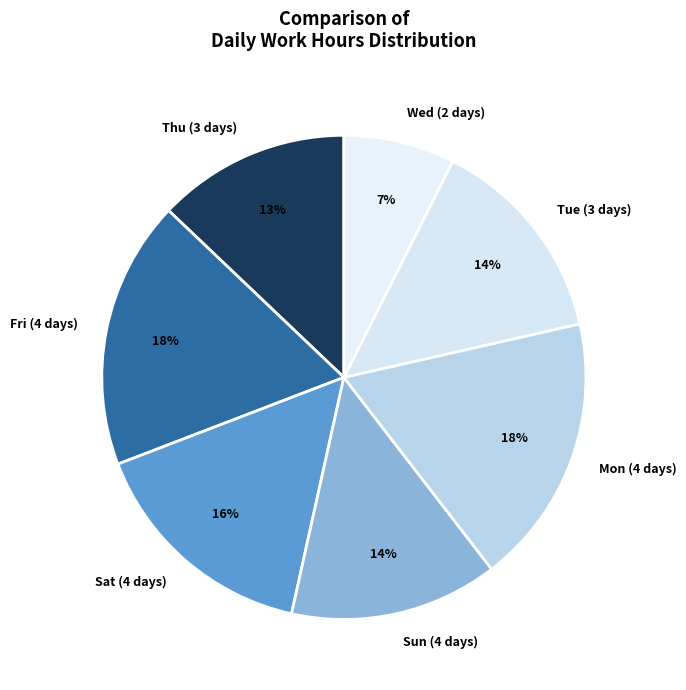

Which has a higher value, Sun (4 days) or Fri (4 days)?

Fri (4 days)